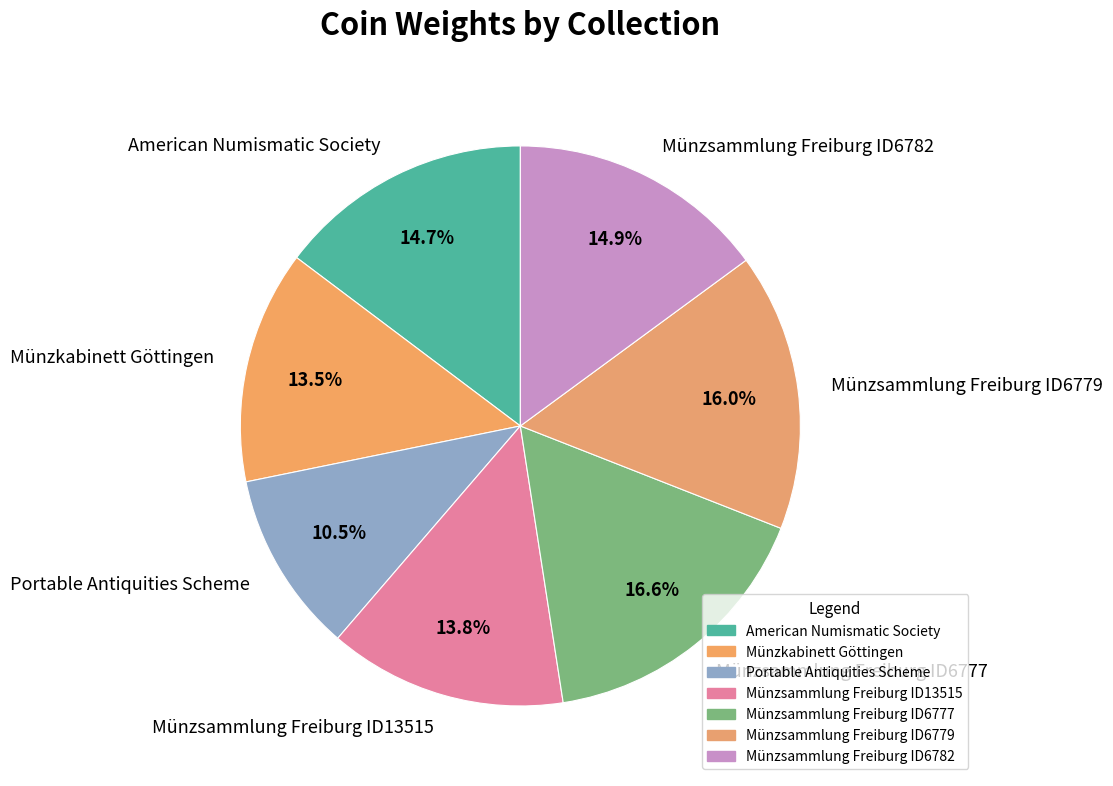

How many segments does this pie chart have?

7